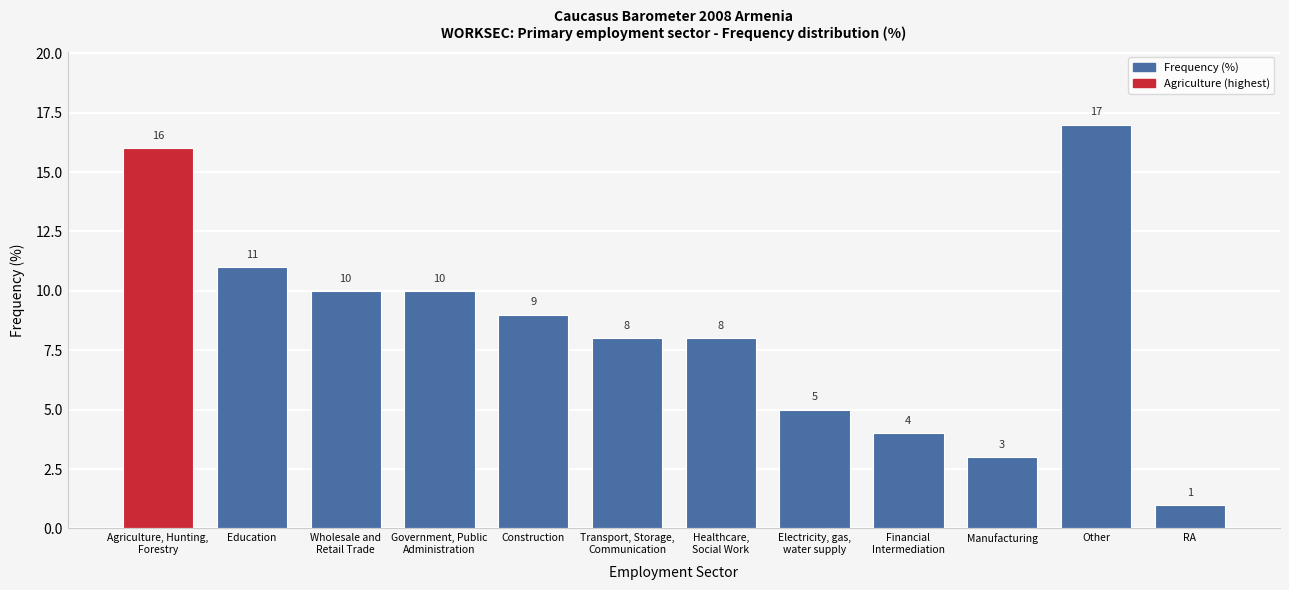

Reading left to right, transcribe all the data shown in this chart.

16	11	10	10	9	8	8	5	4	3	17	1